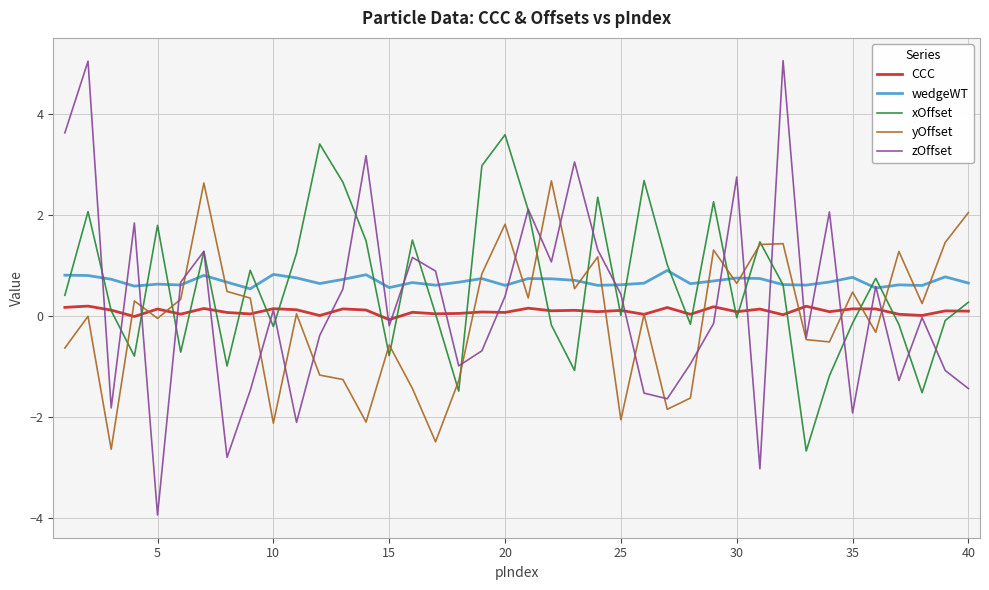

What is the minimum value shown in the chart?

-3.9